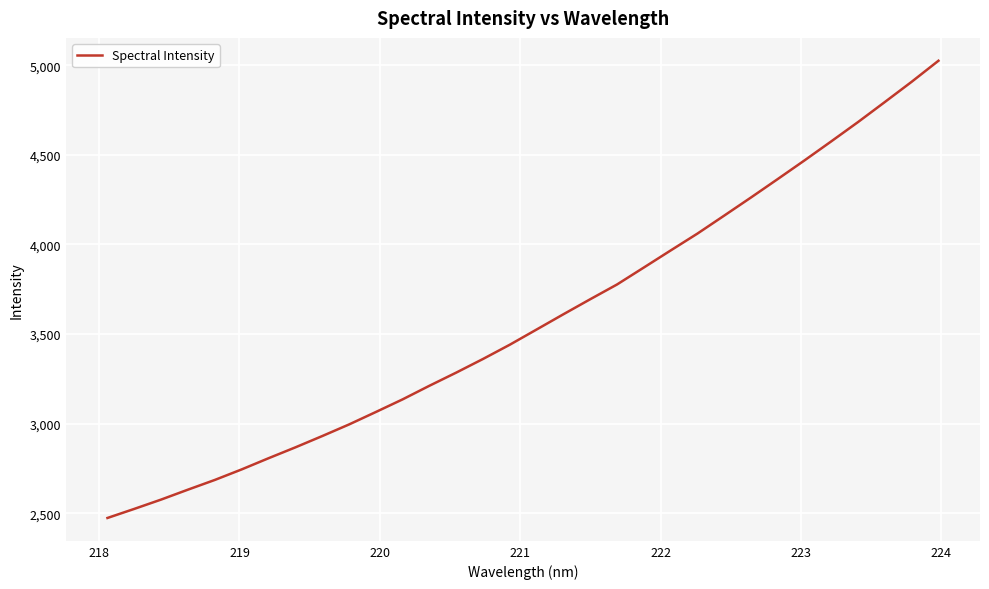

What is the difference between the maximum and minimum values?

2552.2